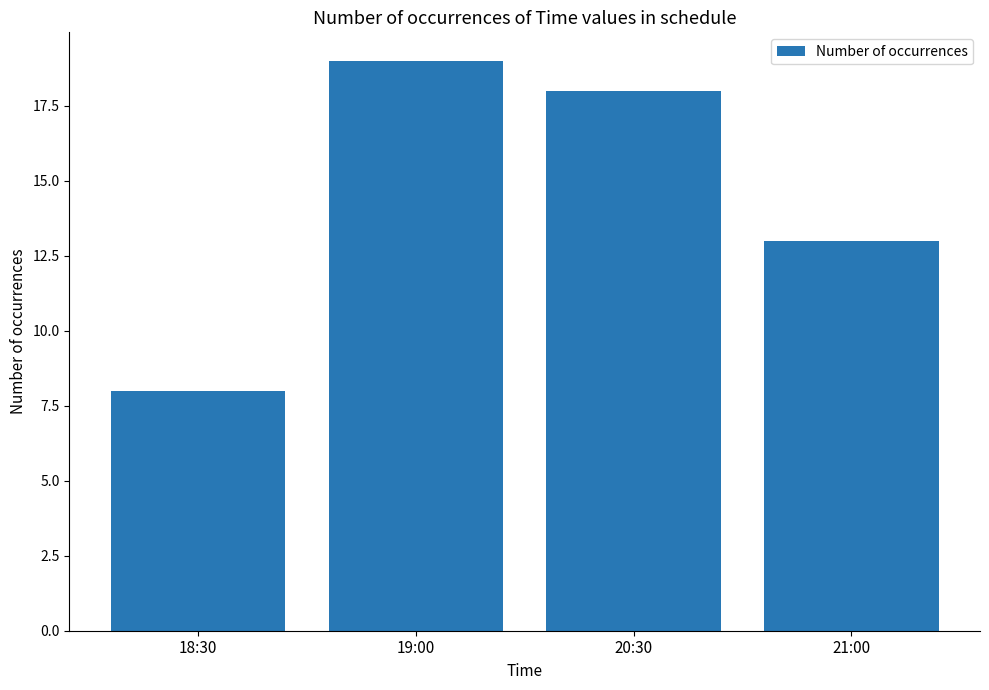

Rank the categories by value from highest to lowest.

19:00, 20:30, 21:00, 18:30